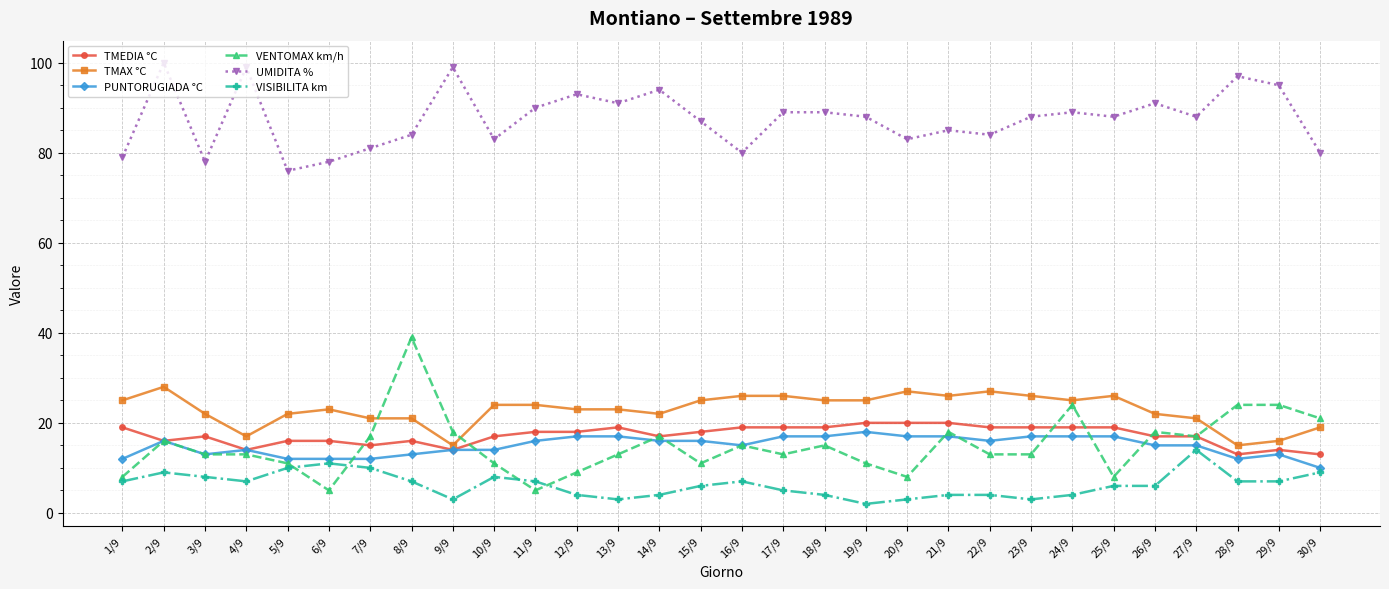

Does the chart display data point markers on the line(s)?

Yes